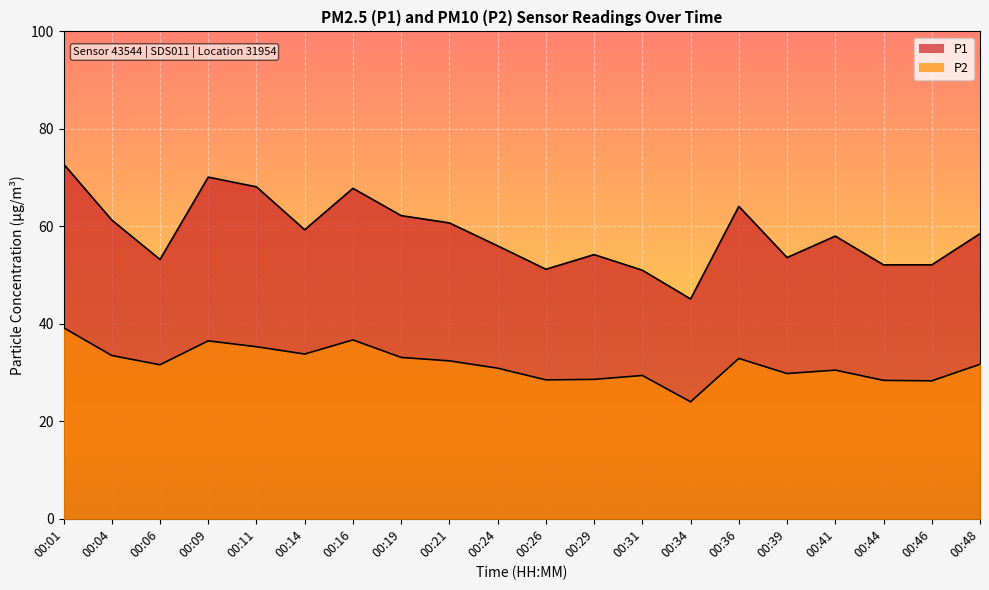

True or false: P1 and P2 intersect in this chart.

False